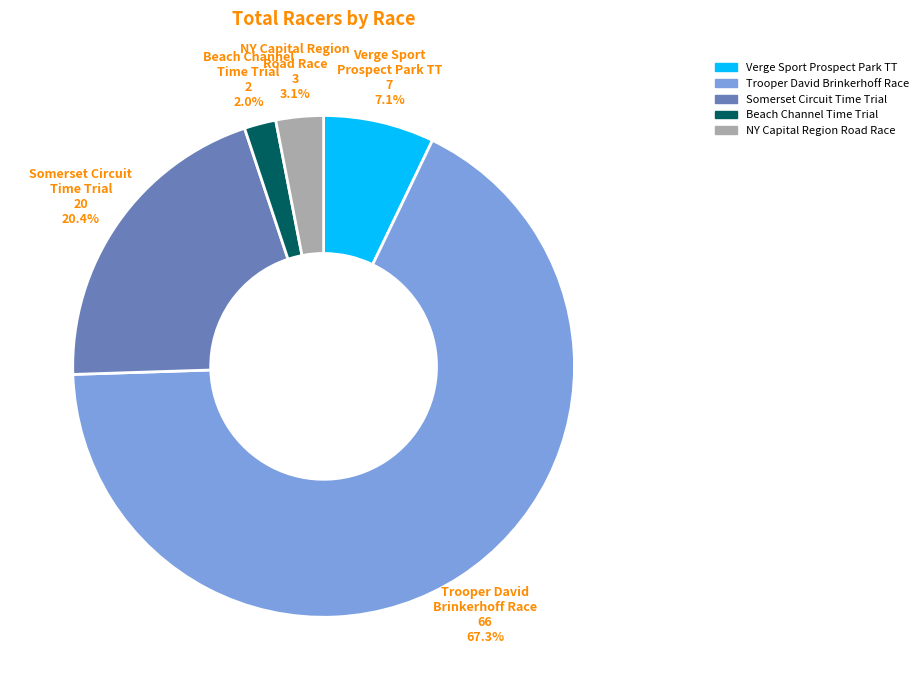

Which category has the smallest portion of the pie?

Beach Channel Time Trial